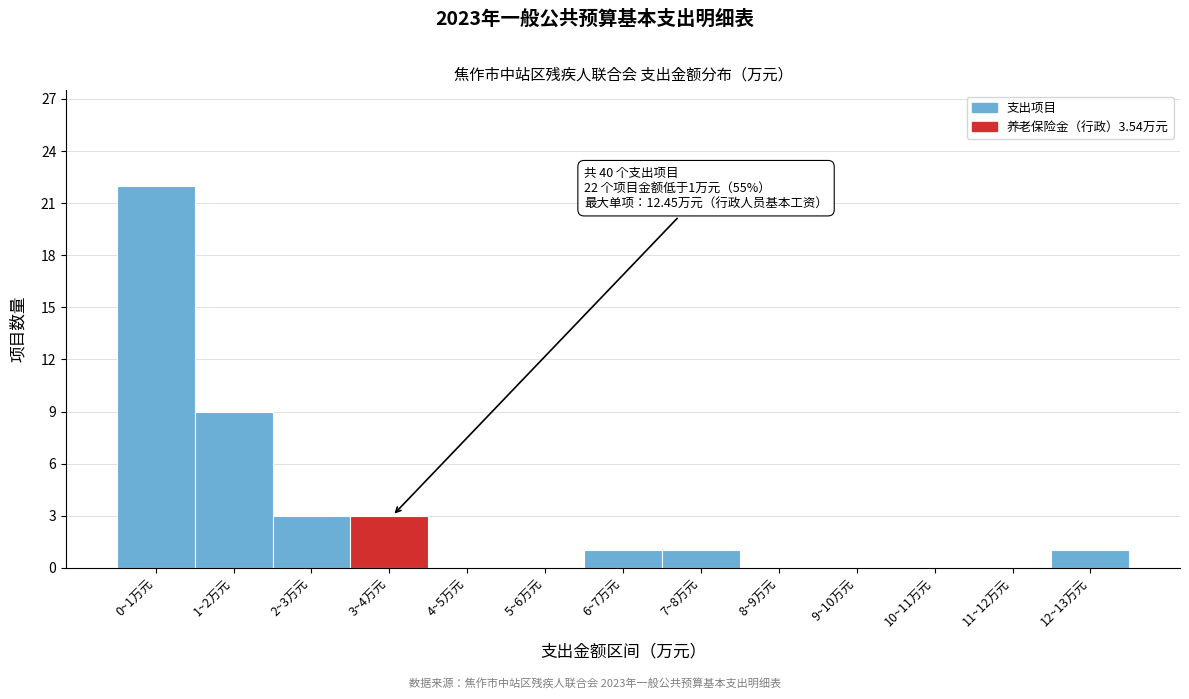

Reading right to left, list all the values displayed in this chart.

12~13万元=1	11~12万元=0	10~11万元=0	9~10万元=0	8~9万元=0	7~8万元=1	6~7万元=1	5~6万元=0	4~5万元=0	3~4万元=3	2~3万元=3	1~2万元=9	0~1万元=22